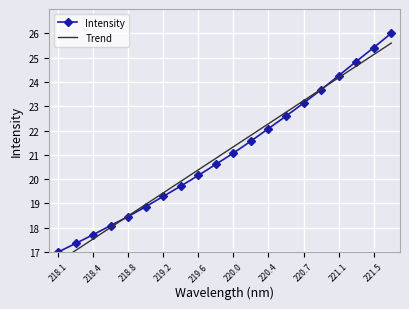

Which series changed the most between 13 and 19?

Intensity